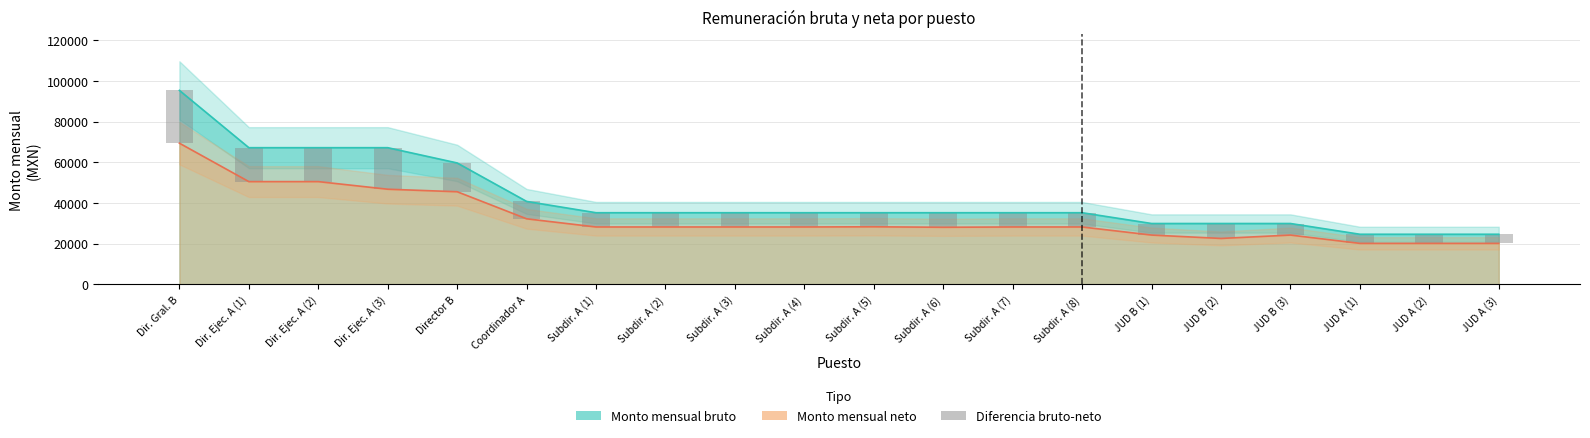

How many bars are there in total?

20